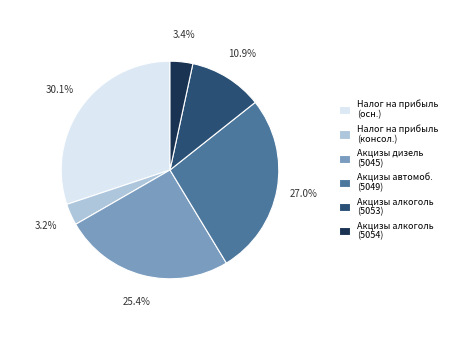

Does Акцизы дизель (5045) account for over 50% of the chart?

No